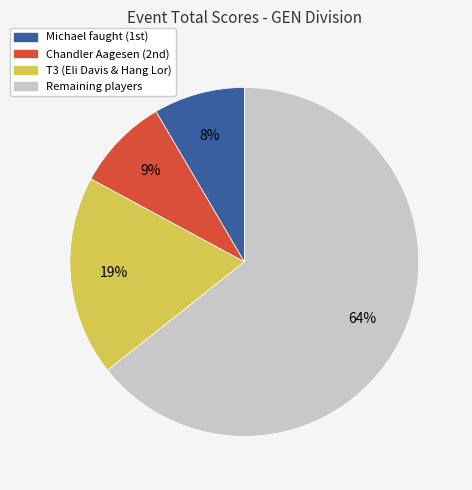

Does any single category account for the majority?

Yes